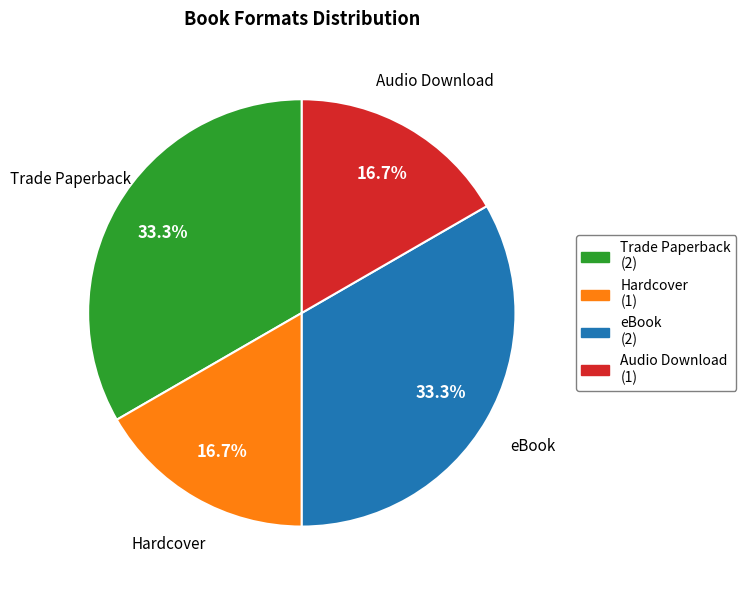

Is there a majority slice in this chart?

No